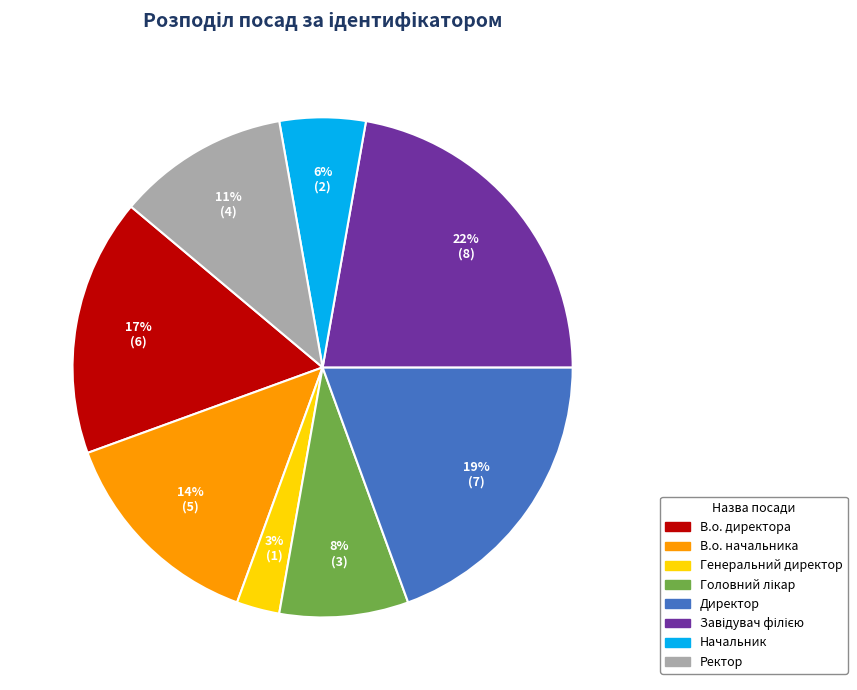

Do В.о. начальника and Директор together represent more than half of the pie?

No